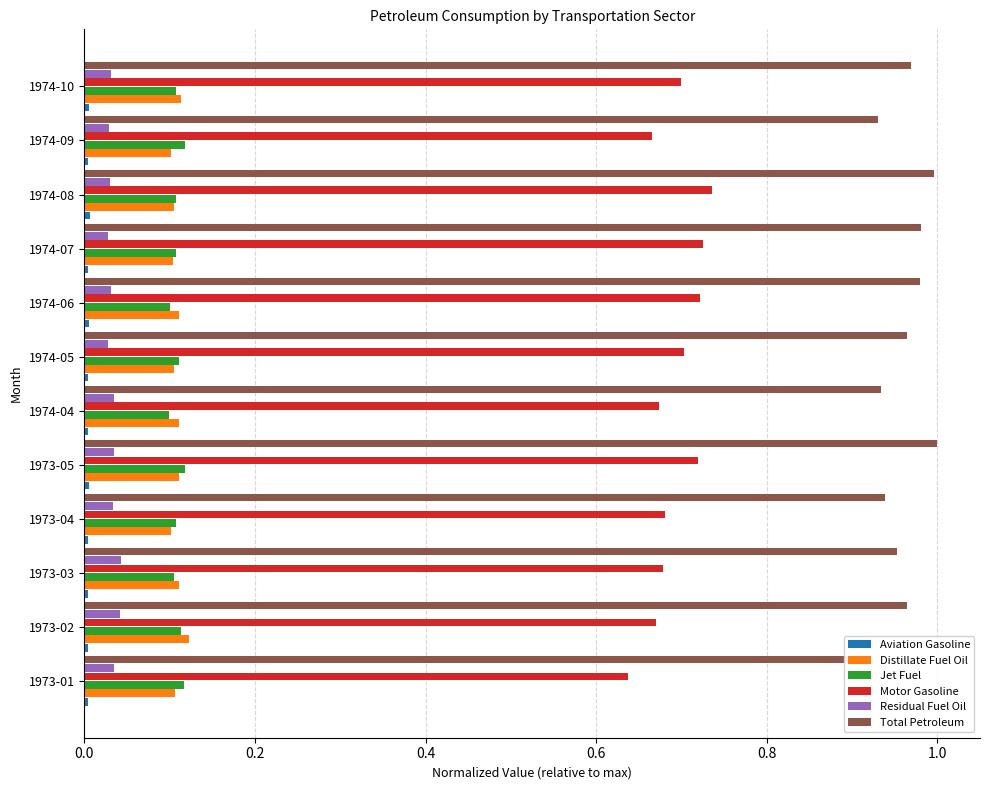

What position from the left is 1973-03?

3